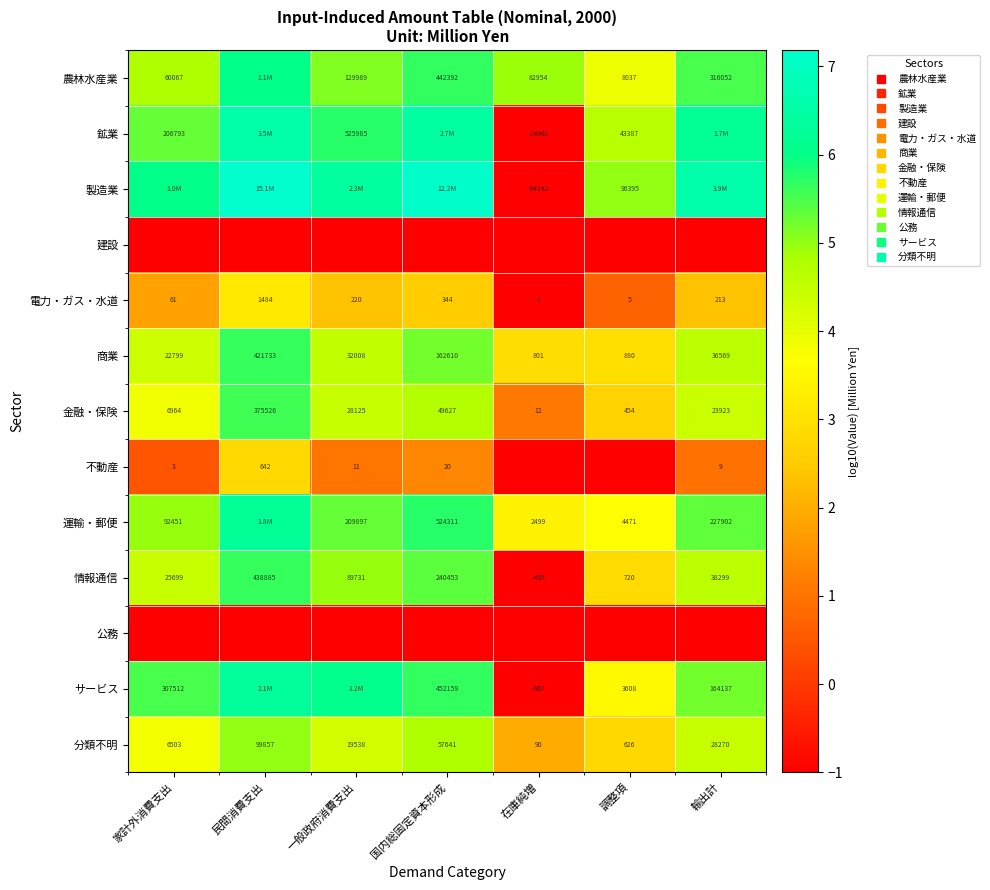

True or false: 不動産 has a value of 0.3 at 国内総固定資本形成.

False